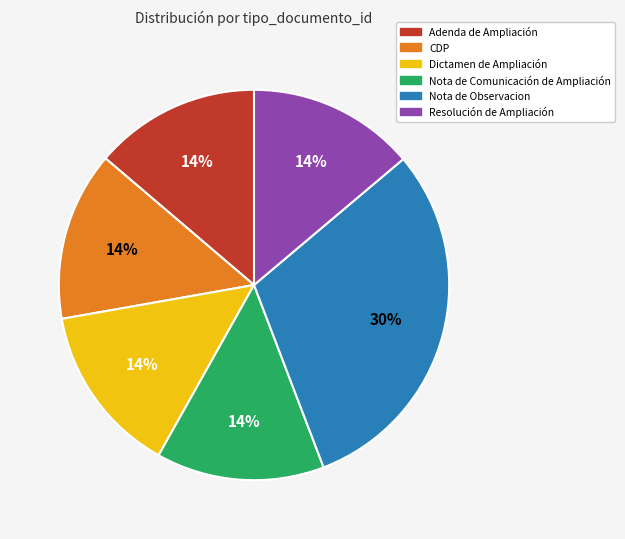

To the nearest percent, what is the average slice percentage?

17%